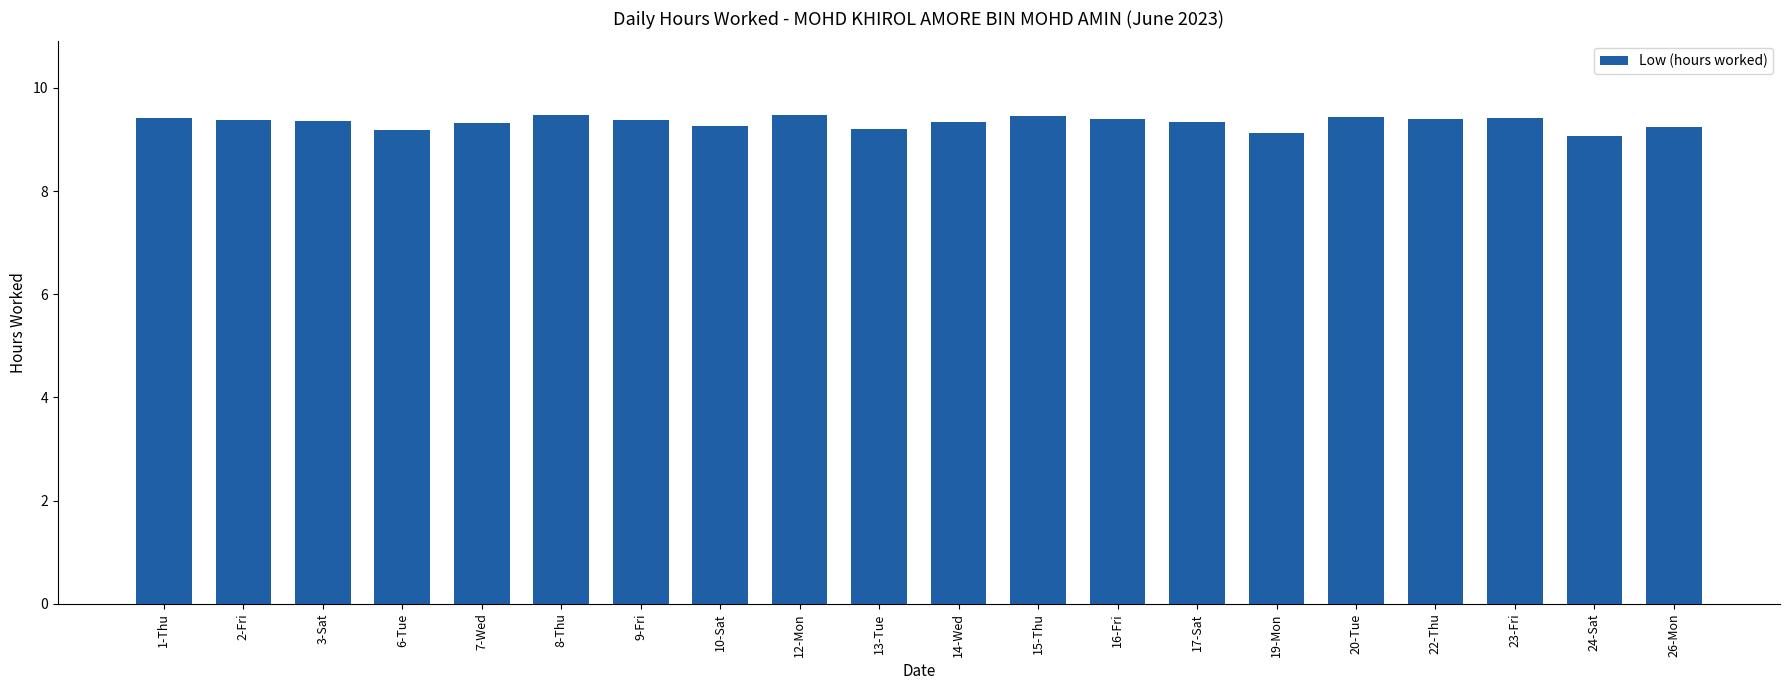

What is the value of the 9th bar from the left?

9.5